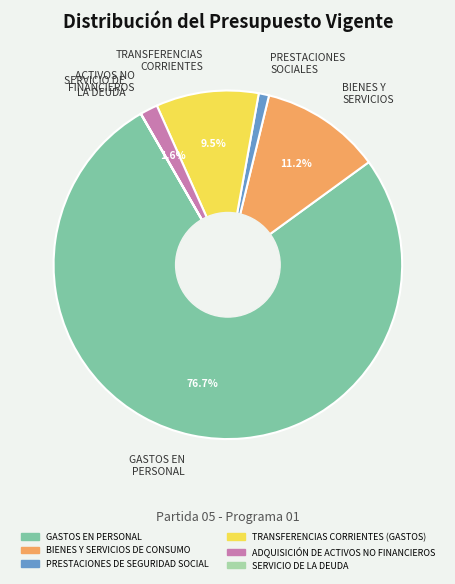

Which category has the biggest portion of the pie?

GASTOS EN PERSONAL